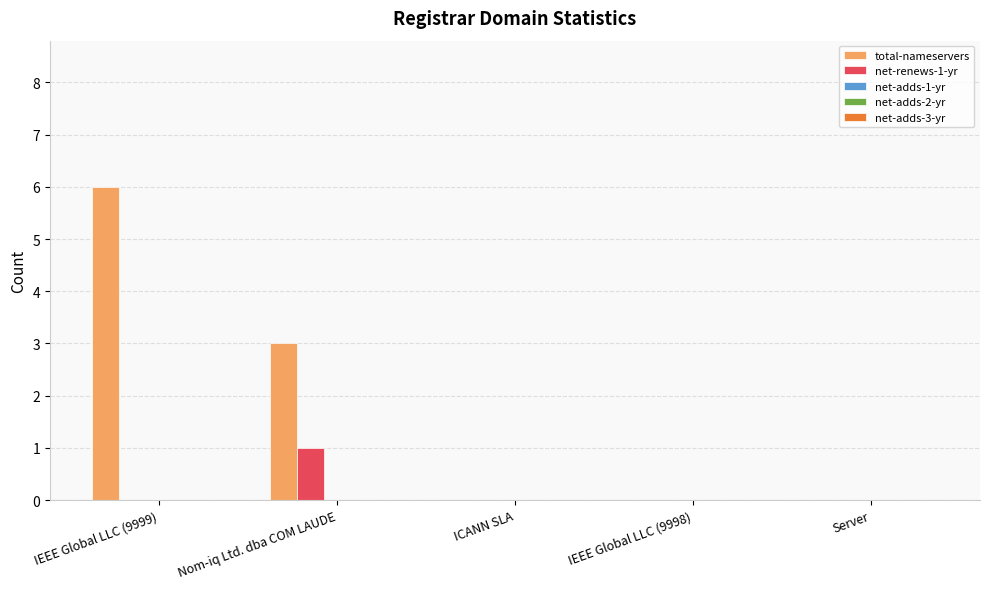

At which category does the chart reach its peak across all series?

IEEE Global LLC (9999)